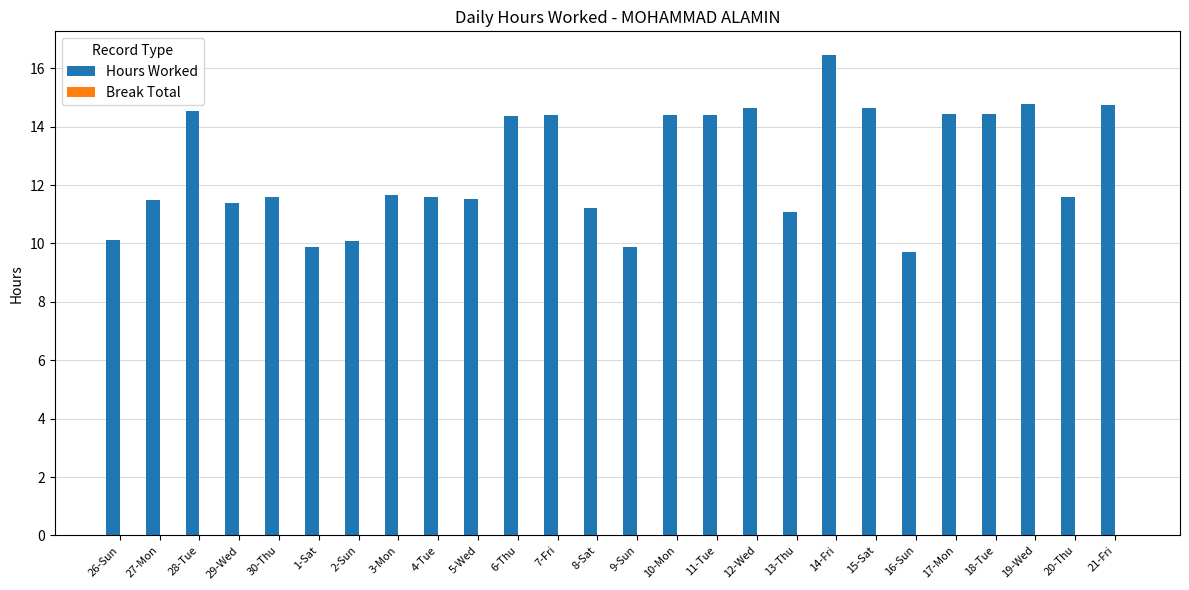

What is the value of the 15th bar from the left?

14.4